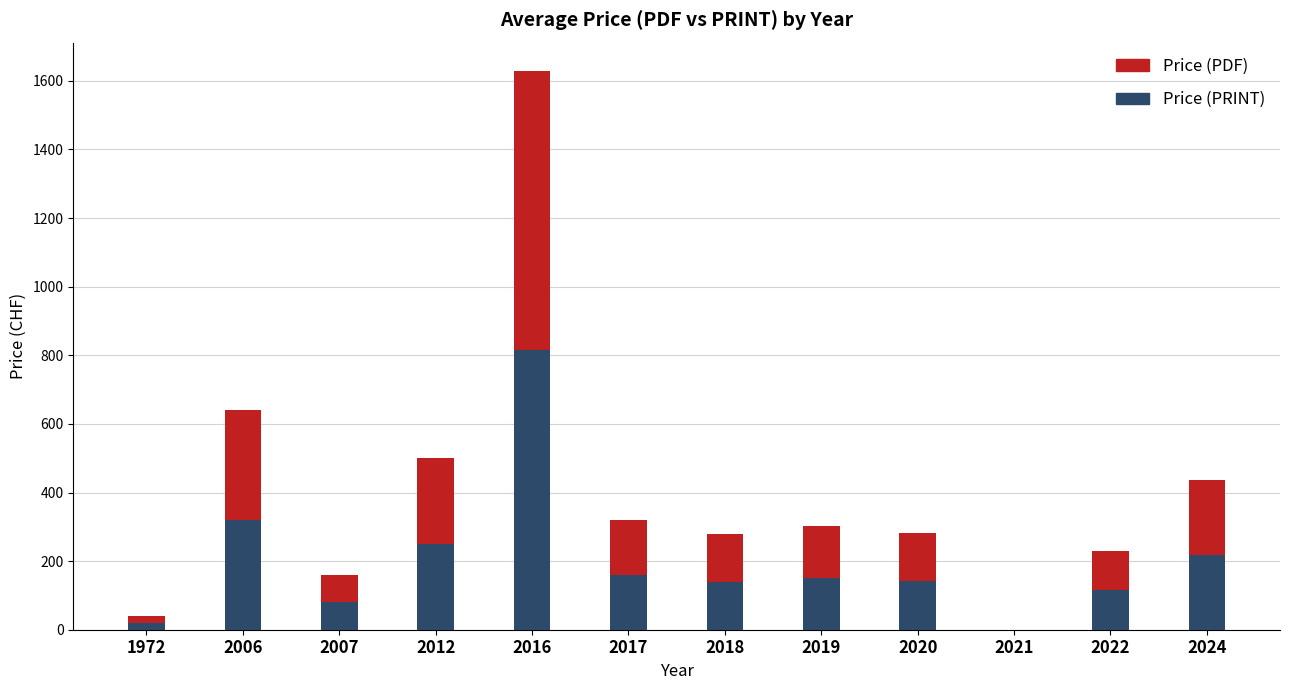

At which category is the sum across all series the highest?

2016